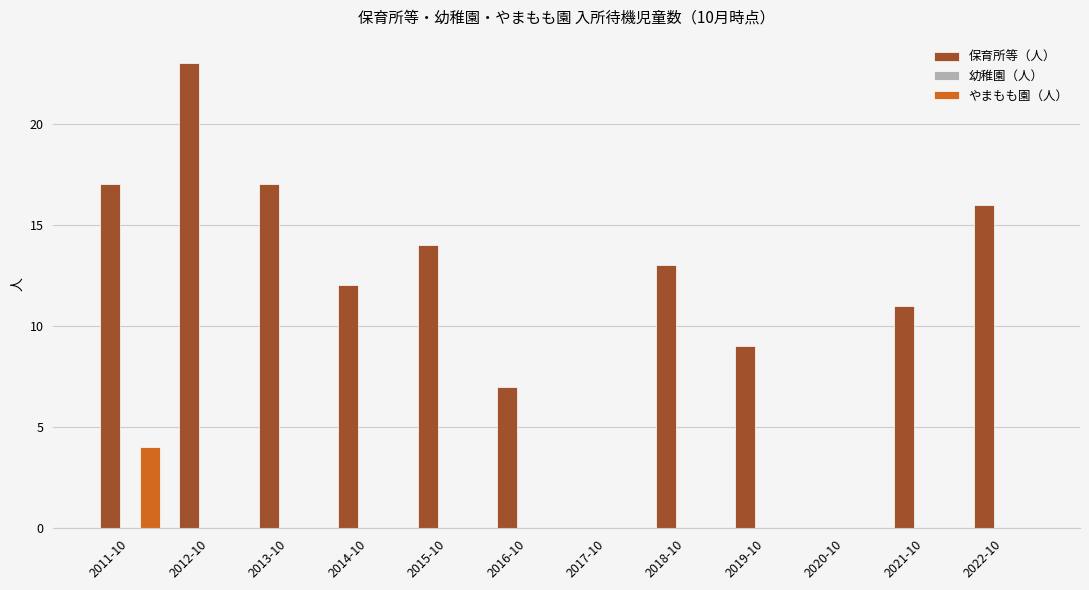

What is the maximum value for 保育所等（人）?

23